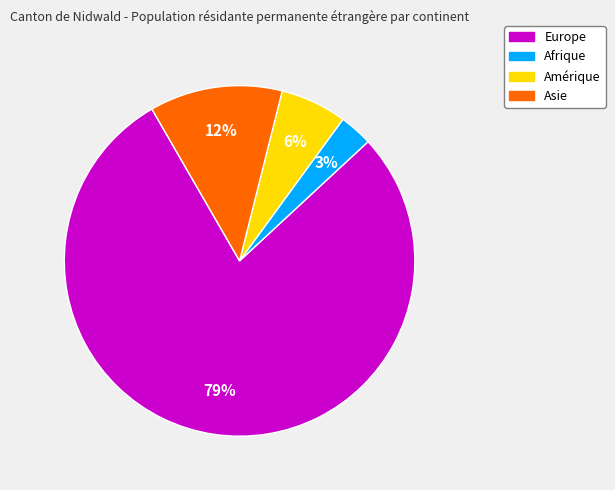

To the nearest percent, what is the difference between the largest and smallest slice percentages?

76%